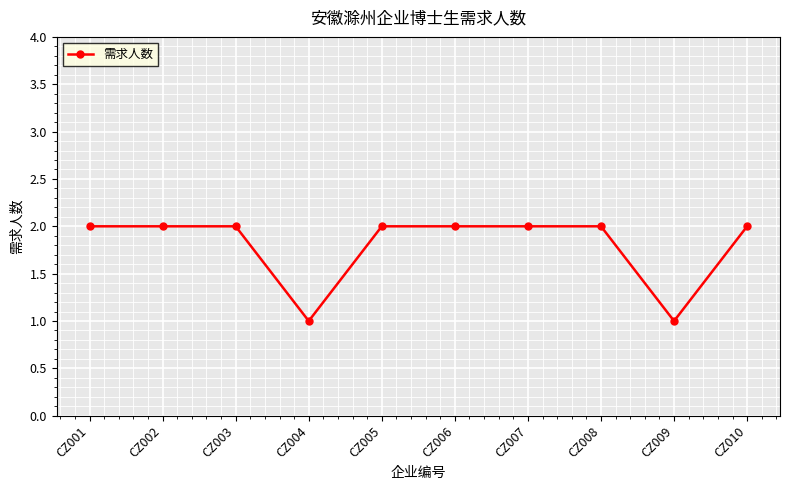

How many lines are shown in the chart?

1